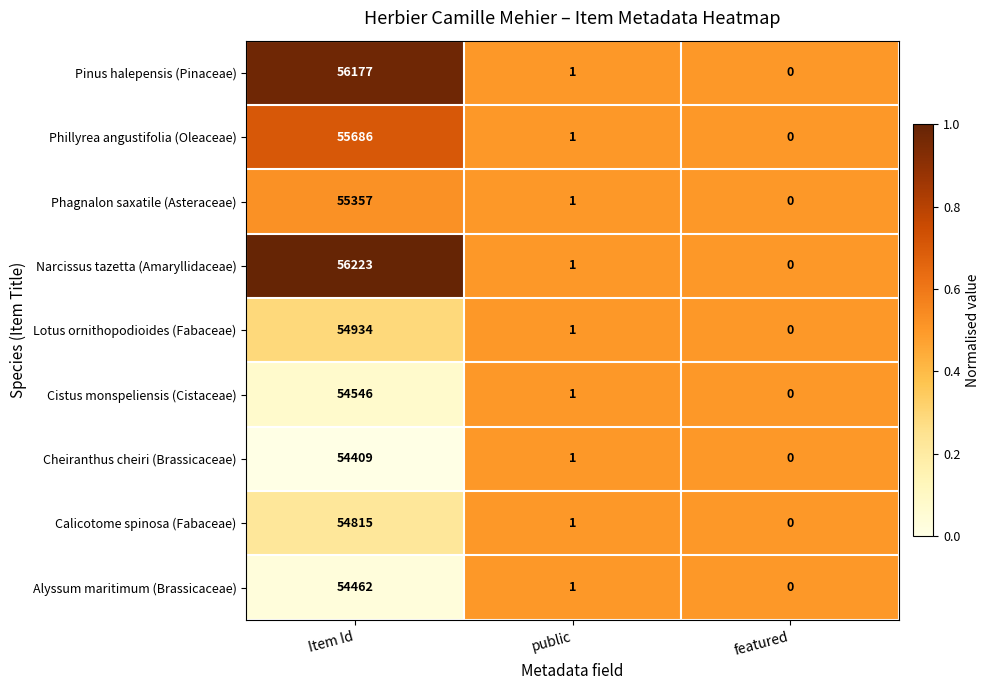

Reading right to left, extract all data points from this chart.

Pinus halepensis (Pinaceae): 0	1	56177
Phillyrea angustifolia (Oleaceae): 0	1	55686
Phagnalon saxatile (Asteraceae): 0	1	55357
Narcissus tazetta (Amaryllidaceae): 0	1	56223
Lotus ornithopodioides (Fabaceae): 0	1	54934
Cistus monspeliensis (Cistaceae): 0	1	54546
Cheiranthus cheiri (Brassicaceae): 0	1	54409
Calicotome spinosa (Fabaceae): 0	1	54815
Alyssum maritimum (Brassicaceae): 0	1	54462